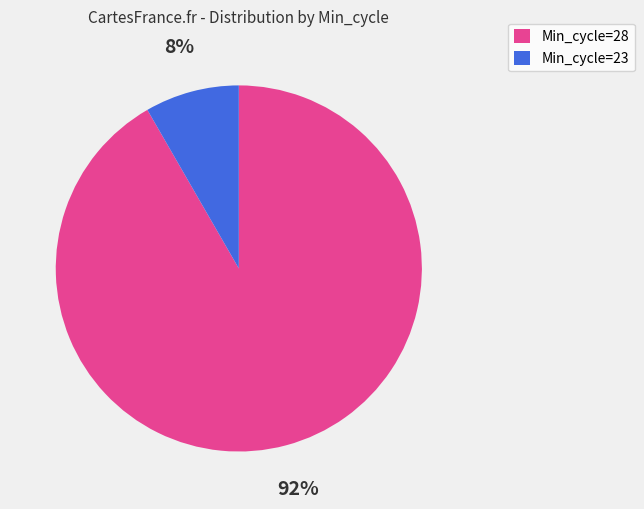

Is the sum of Min_cycle=28 and Min_cycle=23 greater than half?

Yes